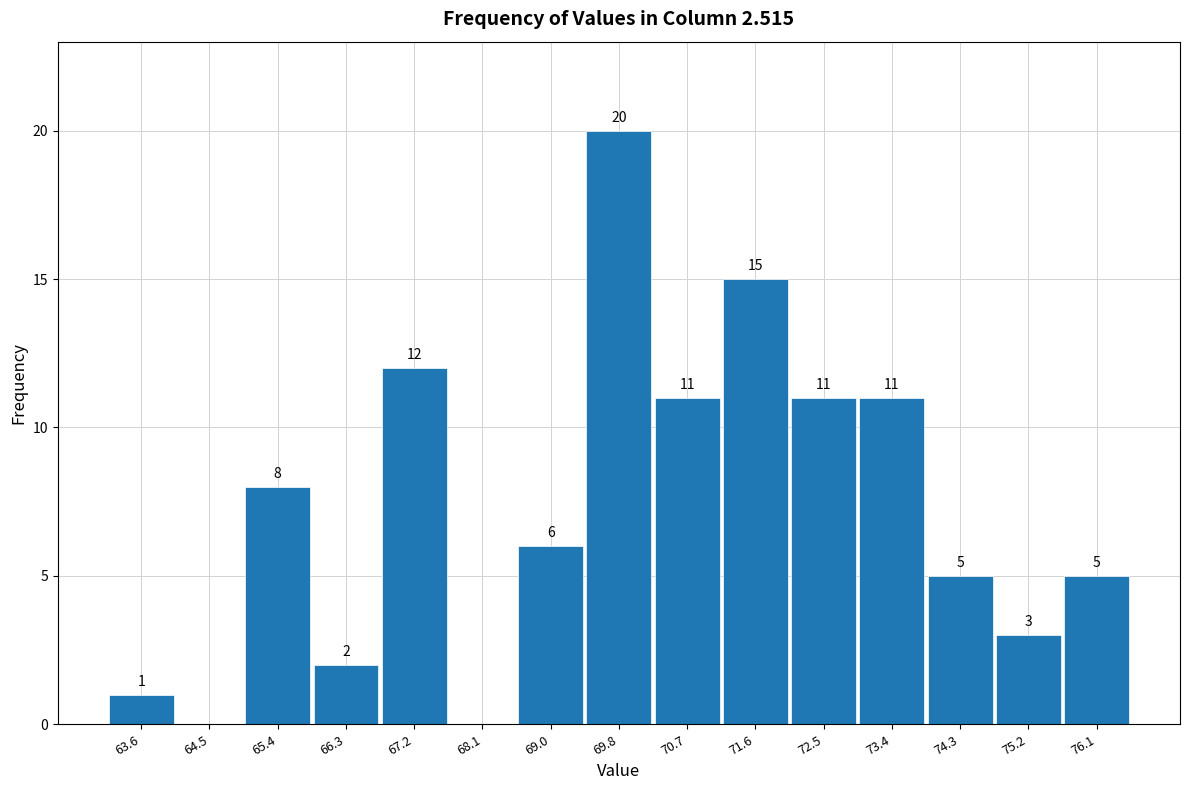

Over which range of the x-axis is the bar tallest?

69.4 to 70.3